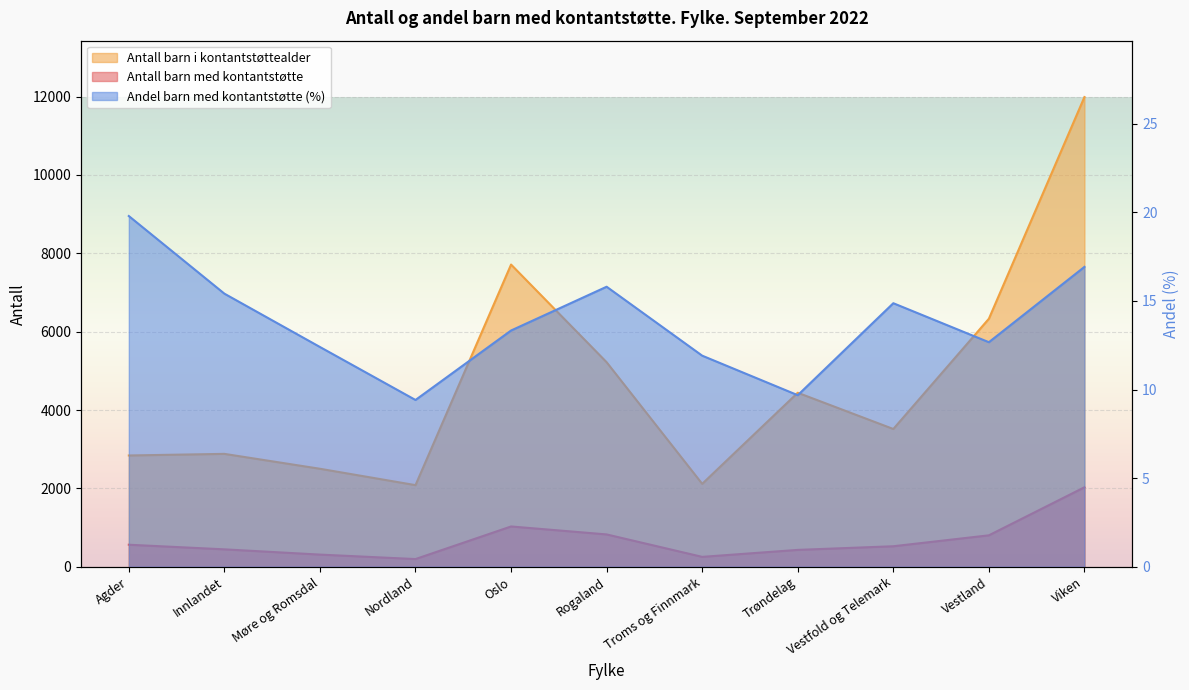

True or false: Antall barn med kontantstøtte has more than 0 interior local peaks.

True